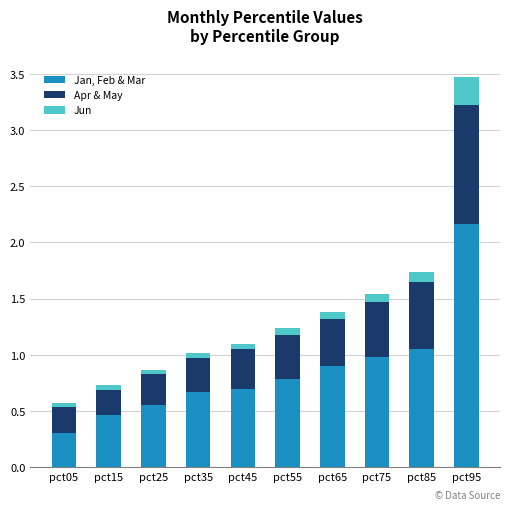

How many data points does each series have?

10